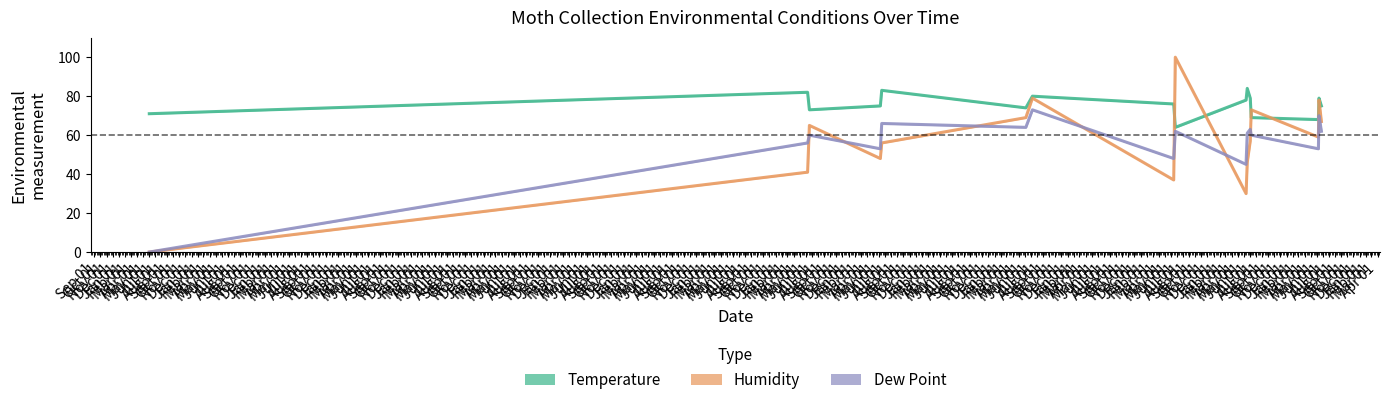

Which series has the largest range (max minus min)?

Humidity